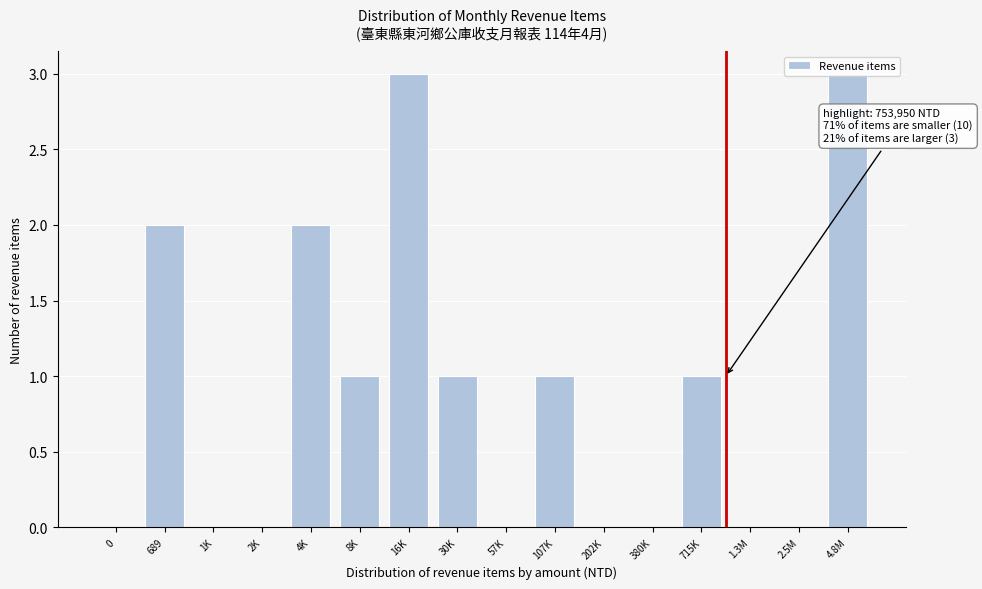

The value at 8K is 1. True or false?

True